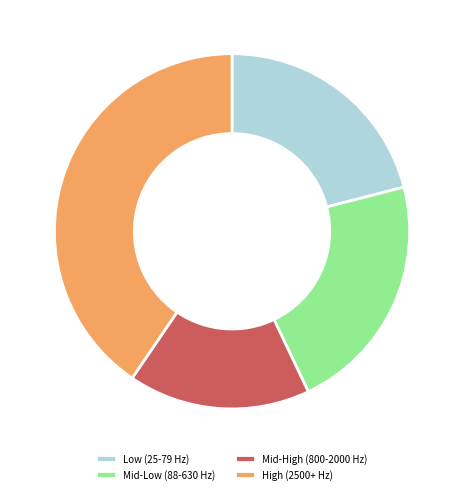

Is it true that Mid-High (800-2000 Hz) is 28% of the pie?

False